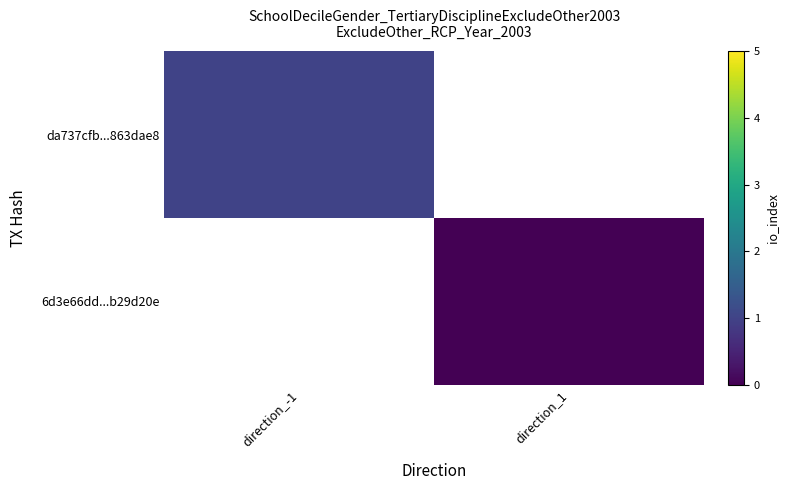

Which has a higher value, direction_1 or direction_-1?

direction_-1